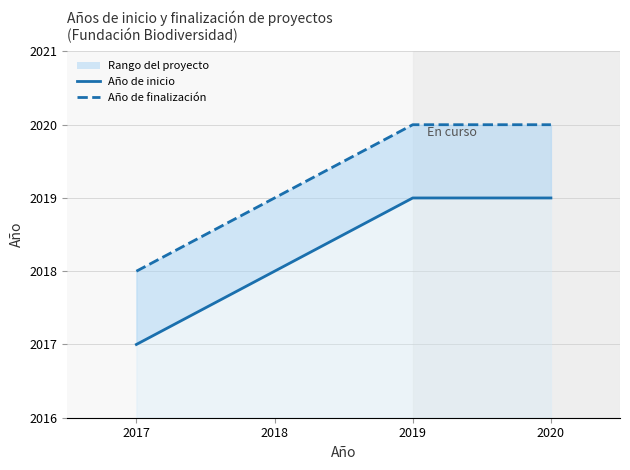

Does the chart have visible grid lines?

Yes